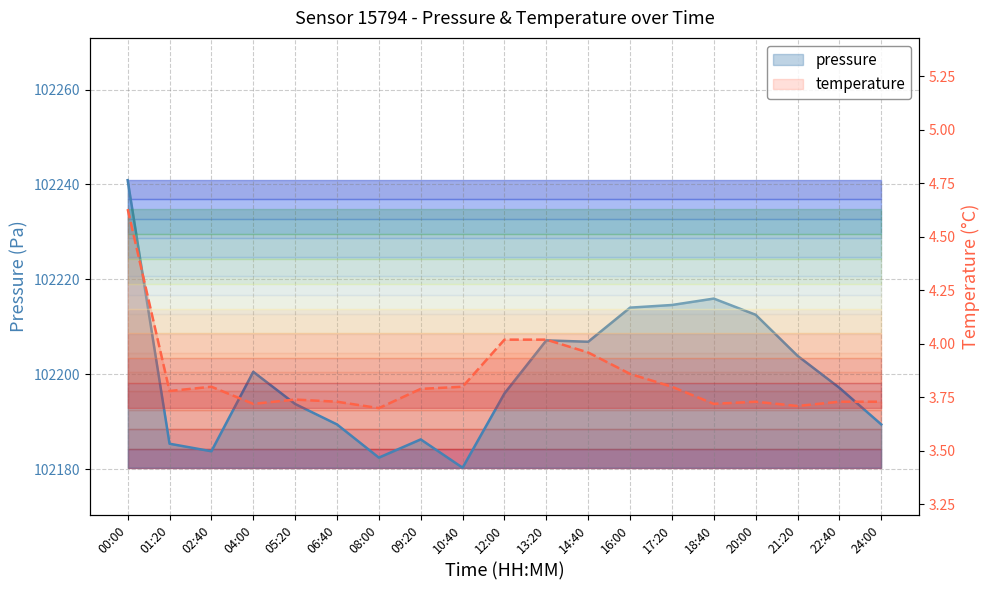

What is the lowest value of the pressure series?

102180.3